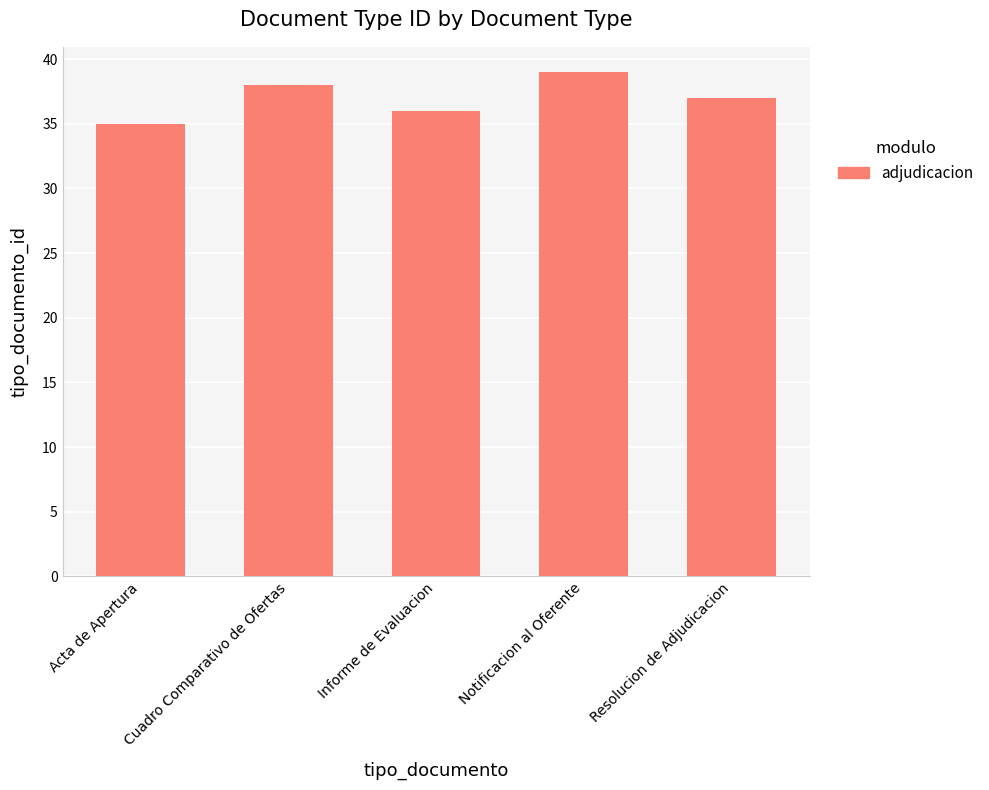

Where does the data first go above 37?

Cuadro Comparativo de Ofertas